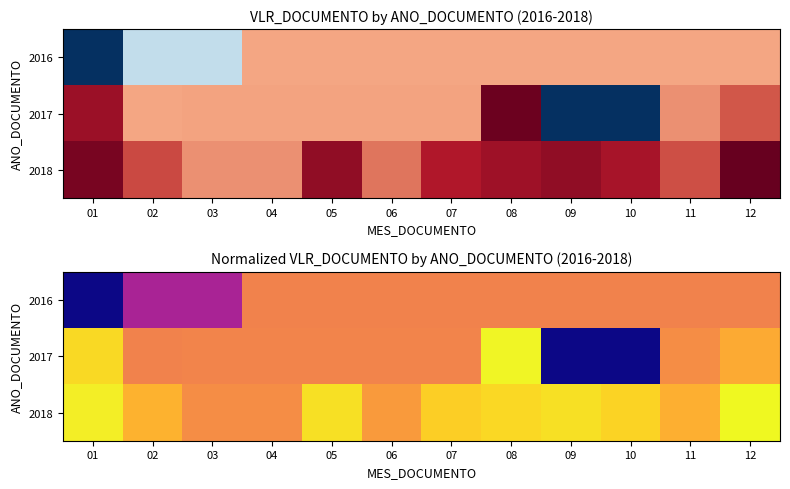

At which label does 2016 reach its peak?

04